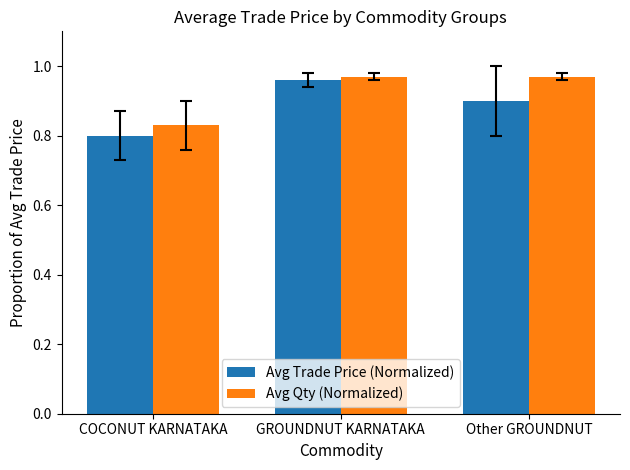

Is the value of Avg Trade Price (Normalized) at GROUNDNUT KARNATAKA greater than the value of Avg Qty (Normalized) at GROUNDNUT KARNATAKA?

No